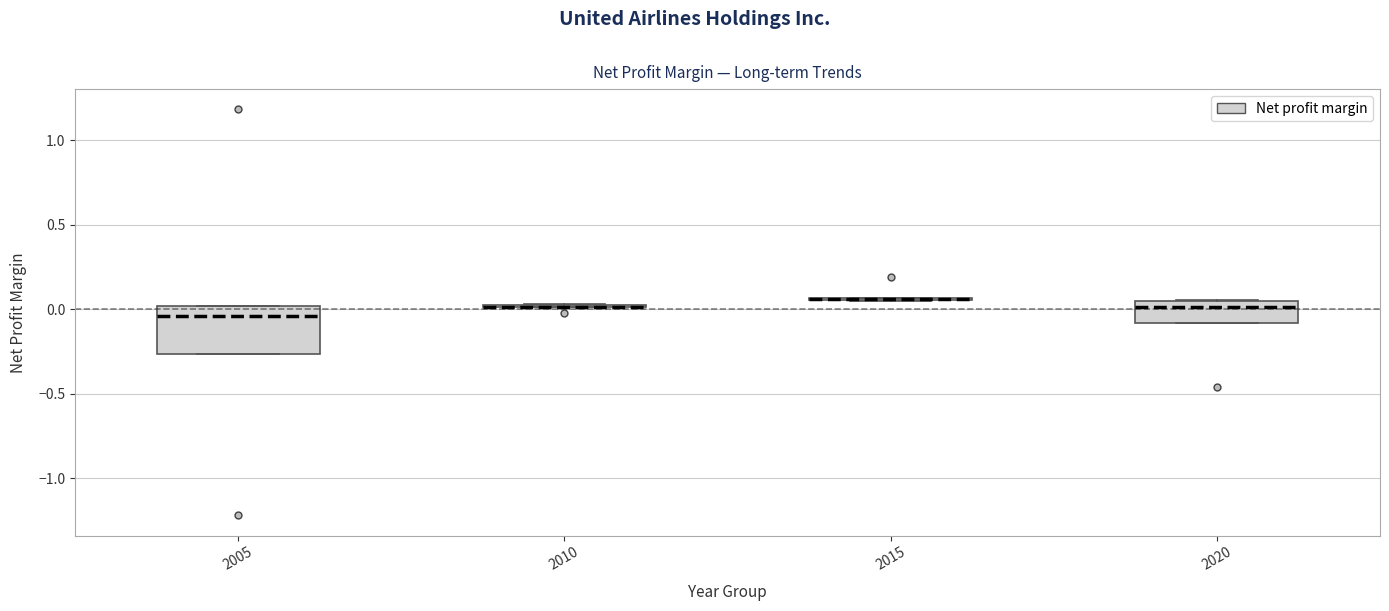

Reading left to right, transcribe this box plot: for each box, give where its median line is, the range the box spans, and where its two whiskers end, as read against the y-axis. The values are not printed on the chart, so give them approximately, as read against the axis.

2005: median -0.05, box -0.25 to 0.00, whiskers -0.25 to 0.00
2010: box collapsed to a line at 0.00, whiskers 0.00 to 0.05
2015: box collapsed to a line at 0.05, whiskers 0.05 to 0.05
2020: median 0.00, box -0.10 to 0.05, whiskers -0.10 to 0.05